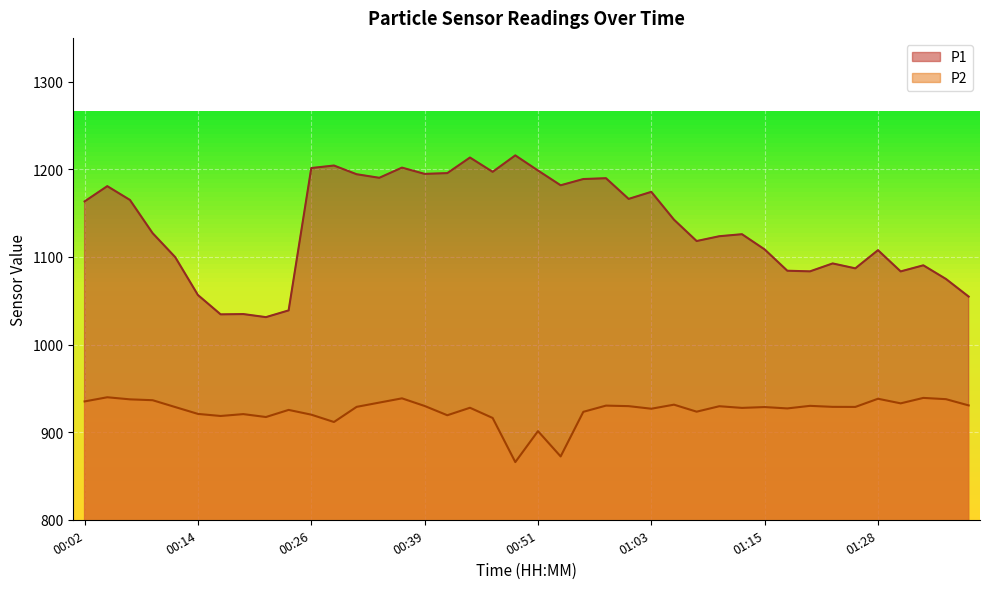

The value of P2 at 00:14 is 920.8. True or false?

True